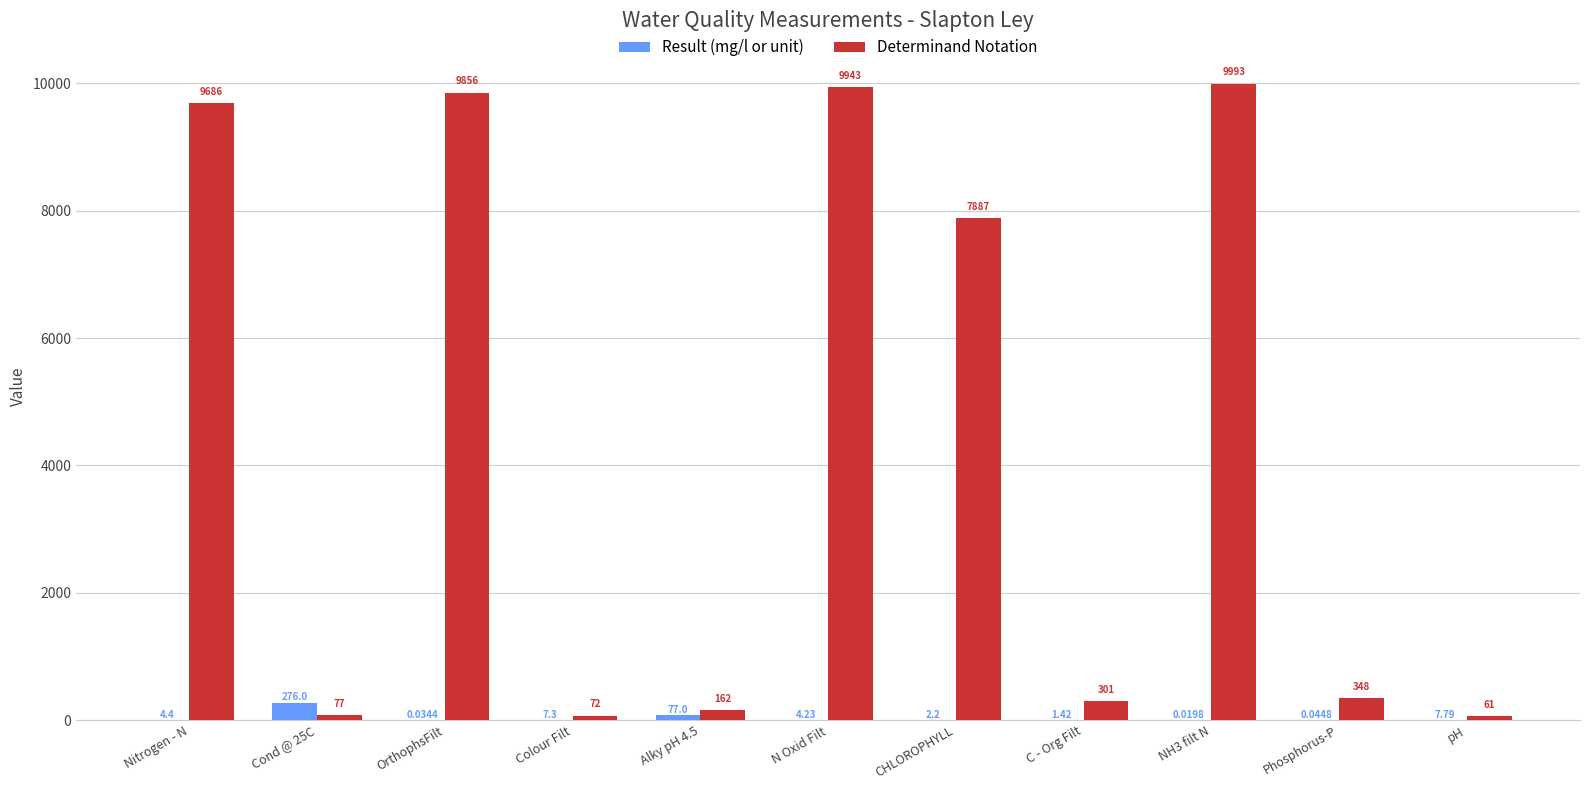

Which series has the largest total across all categories?

Determinand Notation